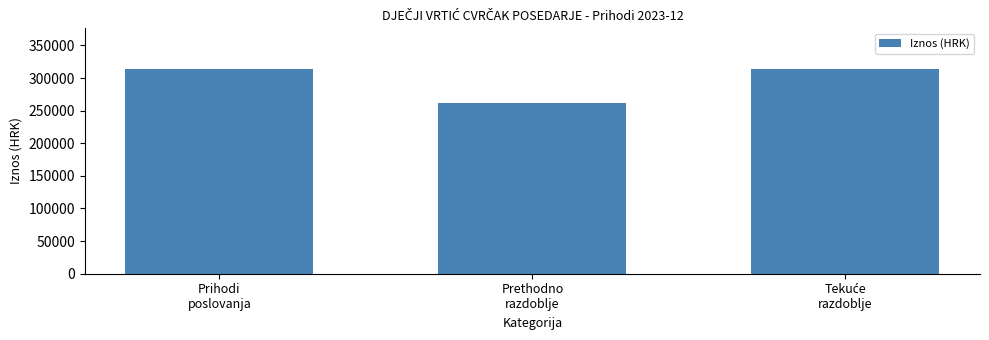

Reading right to left, extract all data points from this chart.

313497.9	261230.1	313497.9